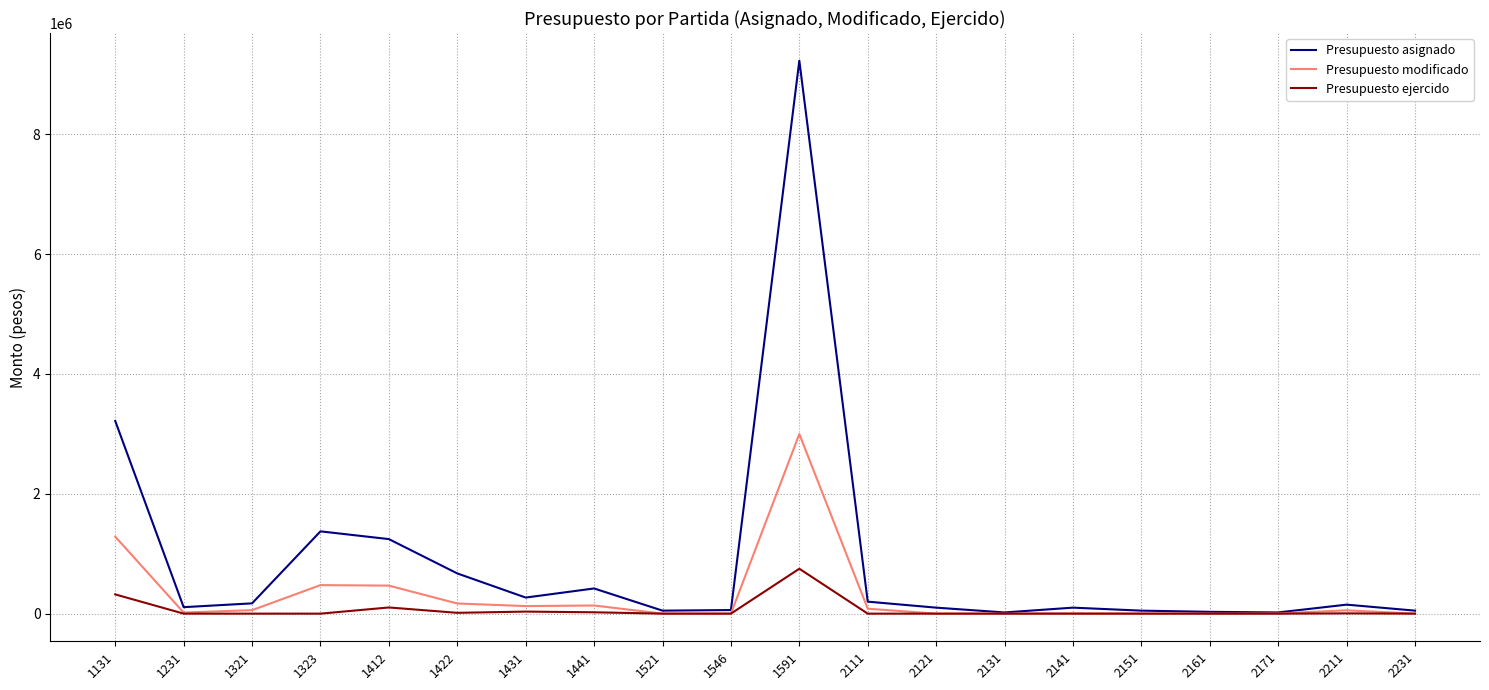

At which category is the sum across all series the highest?

1591